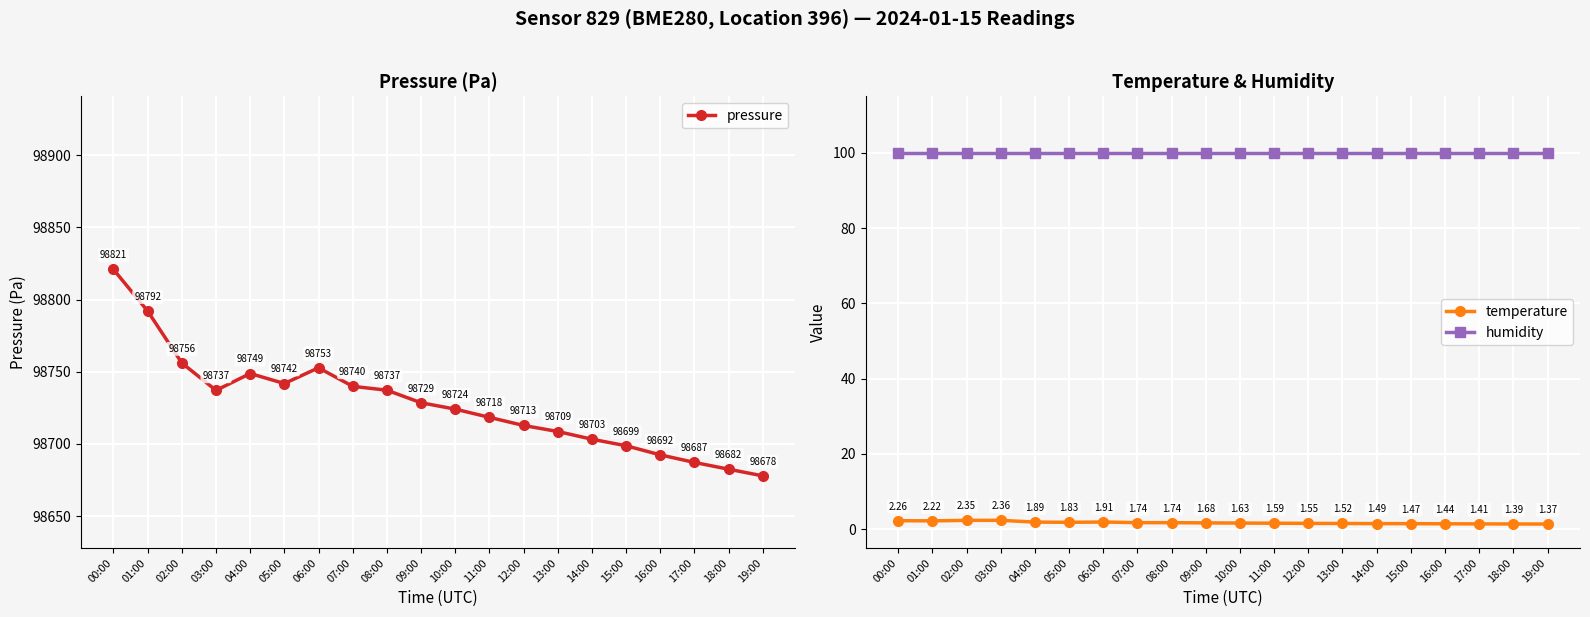

Which has a higher value, 06:00 or 19:00?

06:00